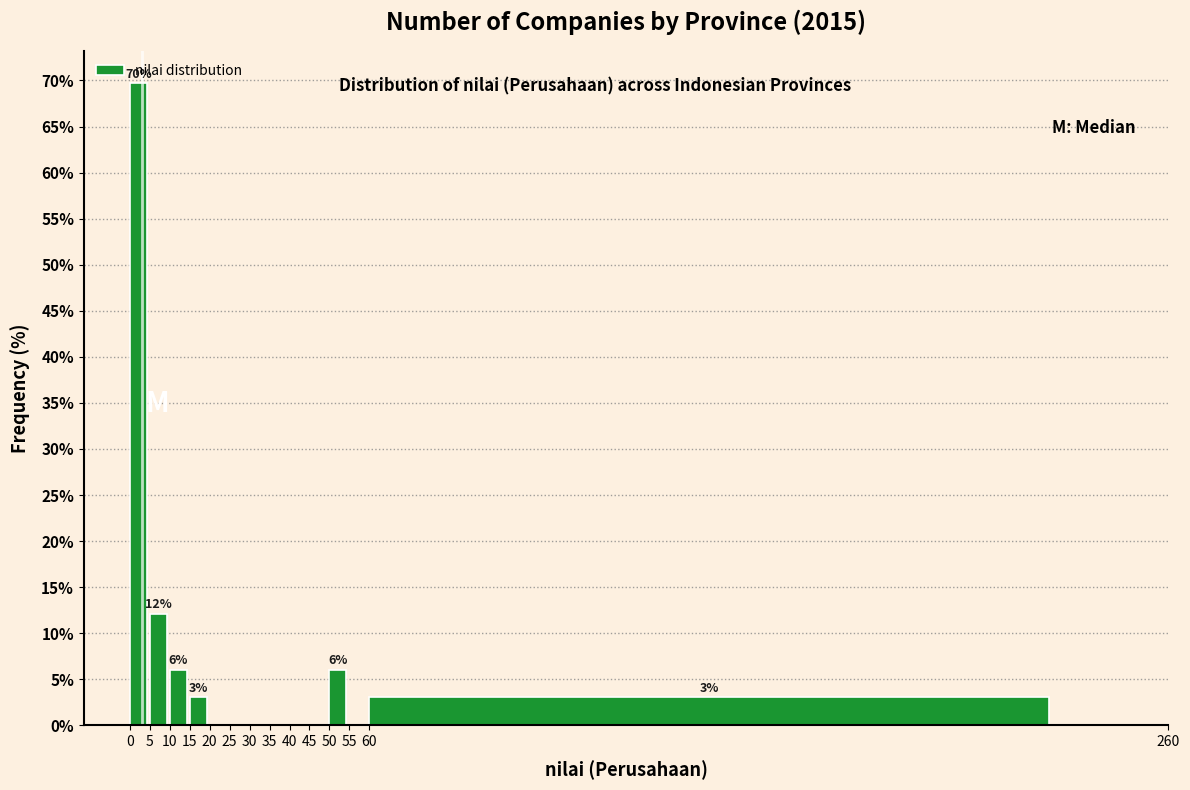

Over which range of the x-axis is the bar tallest?

0 to 5